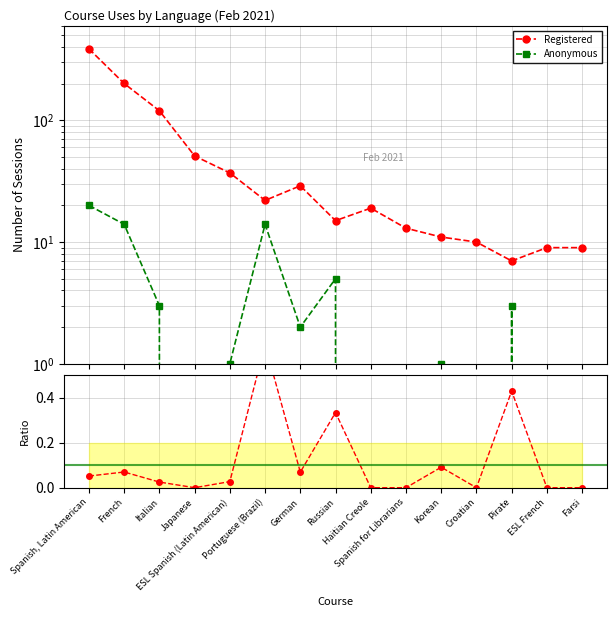

Does the chart have visible grid lines?

Yes